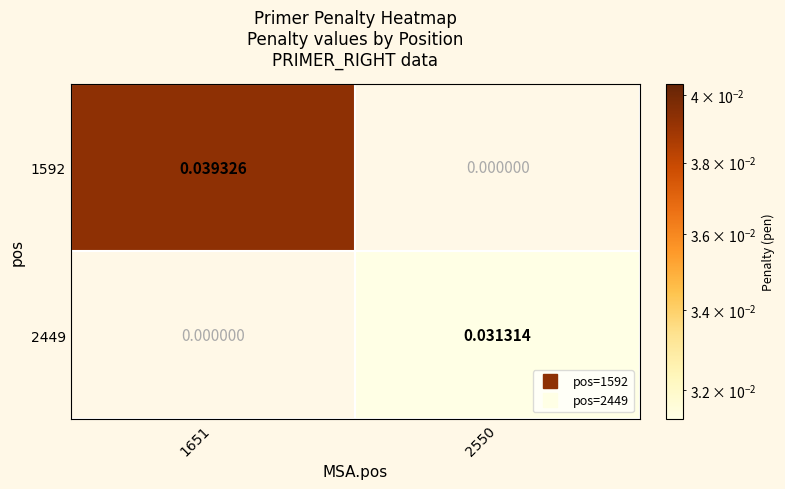

At how many categories does at least one series exceed 0?

2